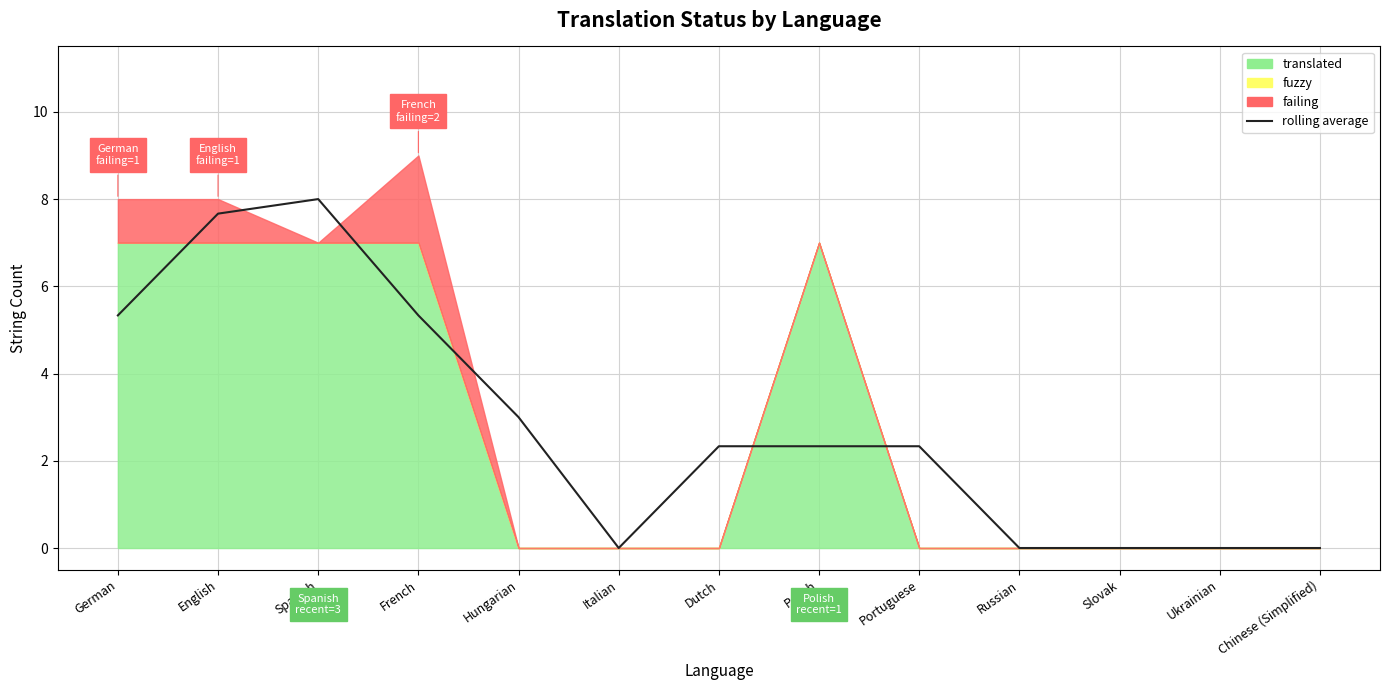

Reading left to right, extract all data points from this chart.

5.3	7.7	8.0	5.3	3.0	0.0	2.3	2.3	2.3	0.0	0.0	0.0	0.0